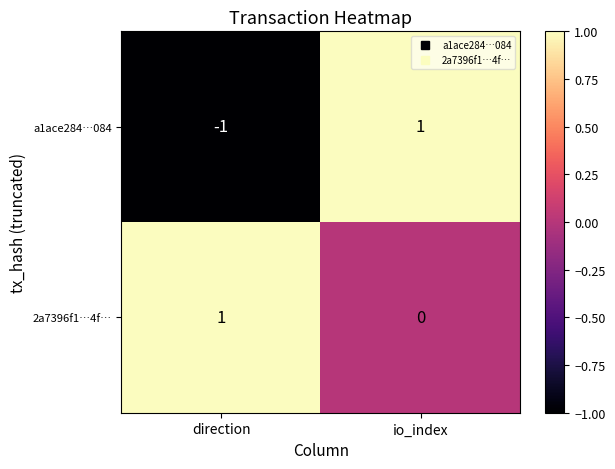

At which category is the sum across all series the highest?

io_index